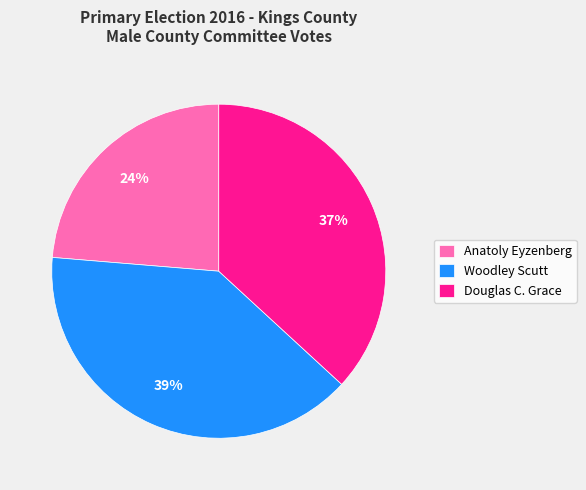

How many slices are in this pie chart?

3